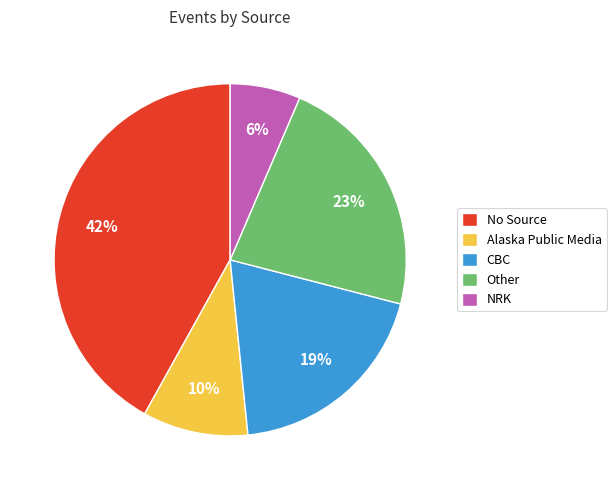

Is it true that CBC is 1% of the pie?

False